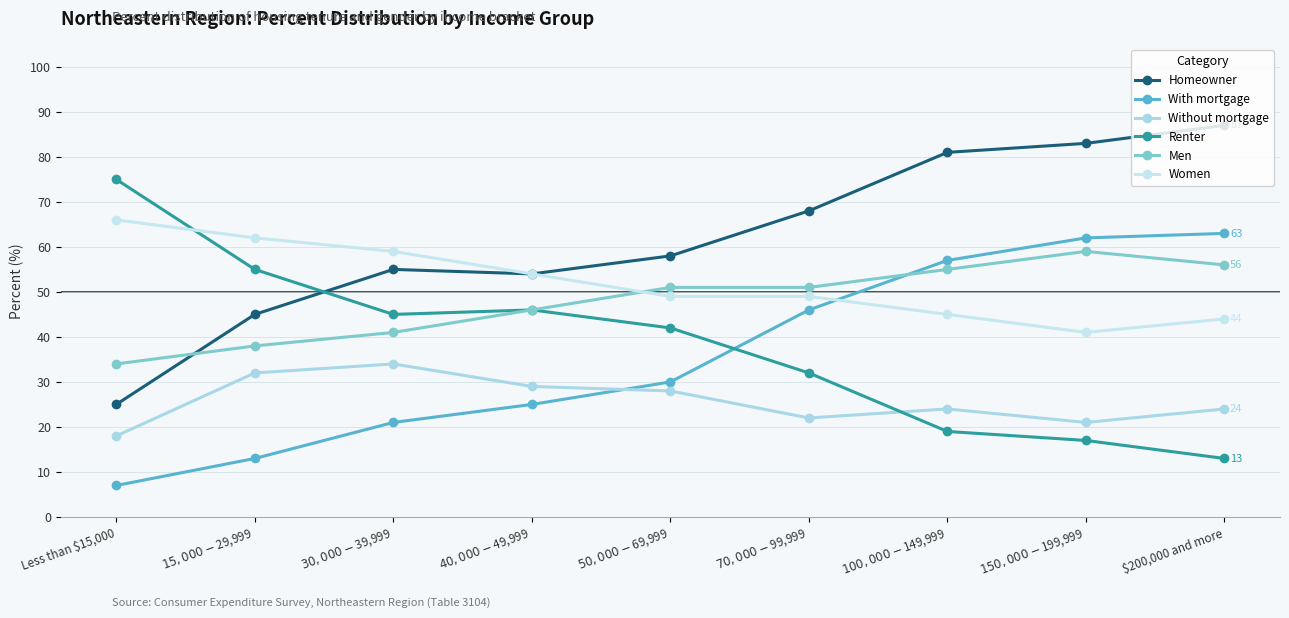

Is this an area chart (filled region under the line)?

No